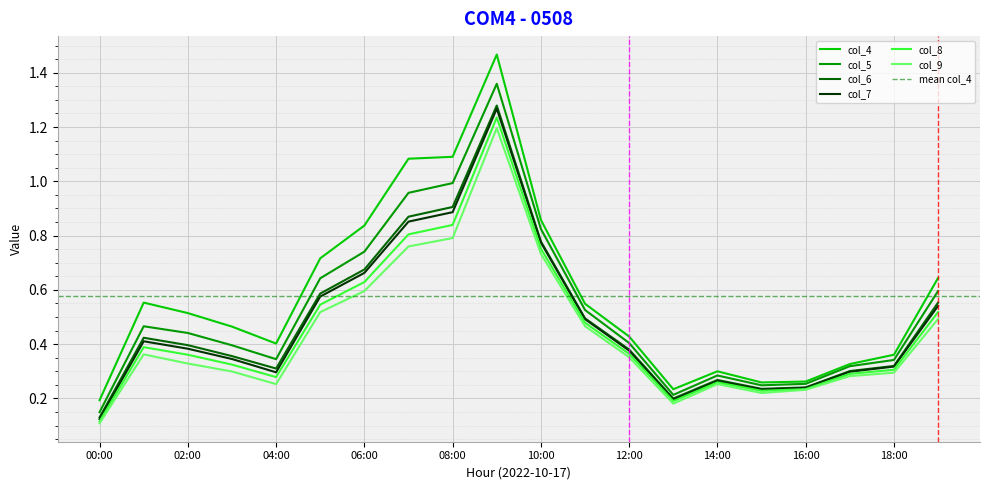

True or false: col_9 and col_7 cross at least once.

False